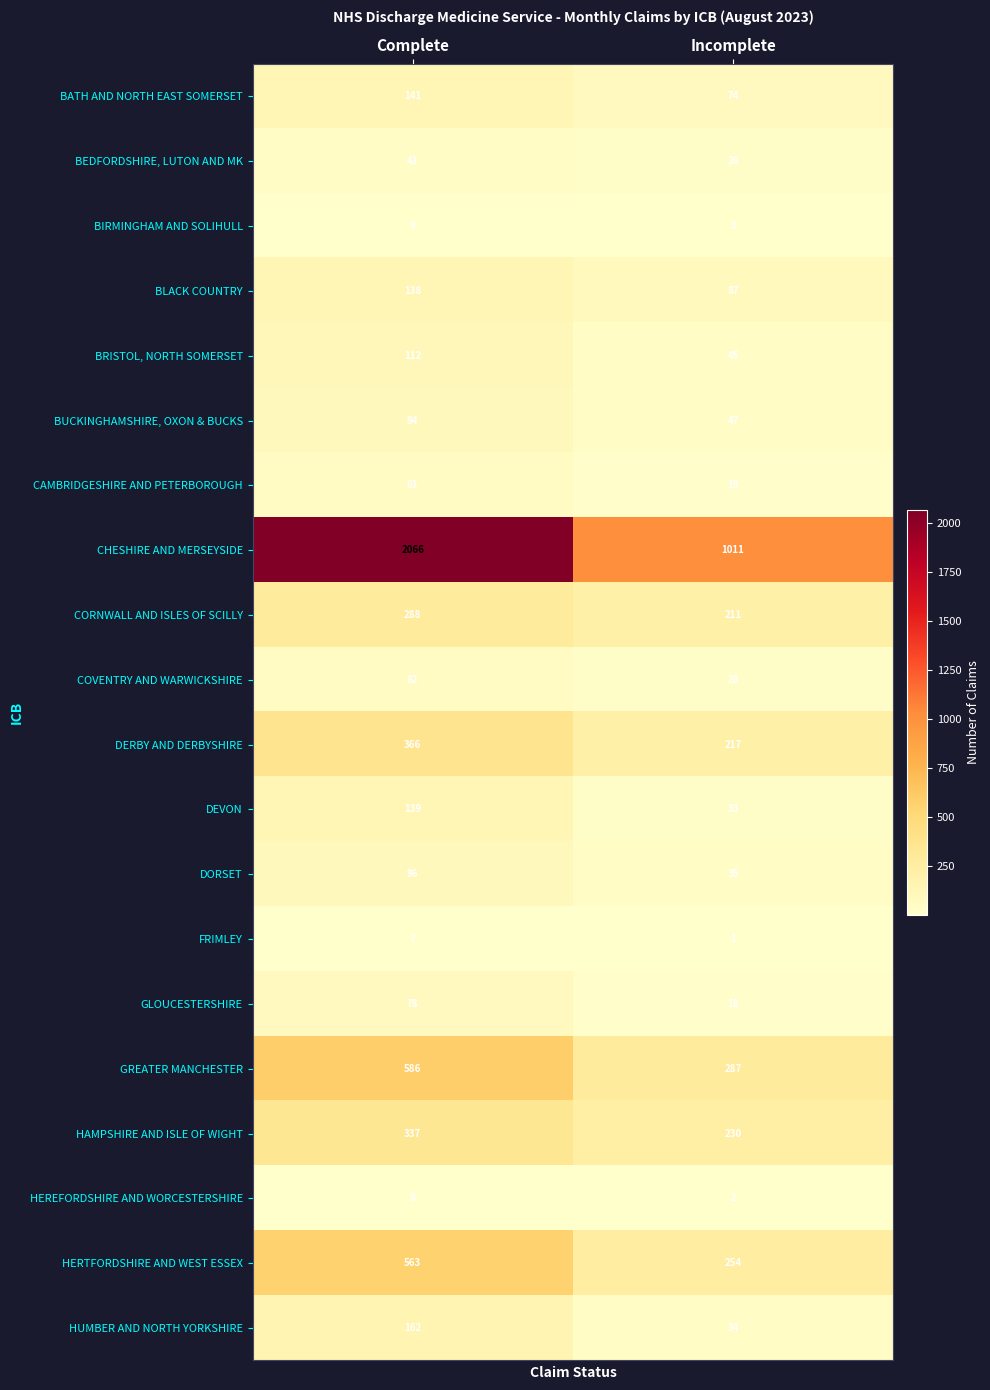

Rank the series by their maximum value, from lowest to highest.

FRIMLEY, HEREFORDSHIRE AND WORCESTERSHIRE, BIRMINGHAM AND SOLIHULL, BEDFORDSHIRE, LUTON AND MK, CAMBRIDGESHIRE AND PETERBOROUGH, COVENTRY AND WARWICKSHIRE, GLOUCESTERSHIRE, BUCKINGHAMSHIRE, OXON & BUCKS, DORSET, BRISTOL, NORTH SOMERSET, BLACK COUNTRY, DEVON, BATH AND NORTH EAST SOMERSET, HUMBER AND NORTH YORKSHIRE, CORNWALL AND ISLES OF SCILLY, HAMPSHIRE AND ISLE OF WIGHT, DERBY AND DERBYSHIRE, HERTFORDSHIRE AND WEST ESSEX, GREATER MANCHESTER, CHESHIRE AND MERSEYSIDE